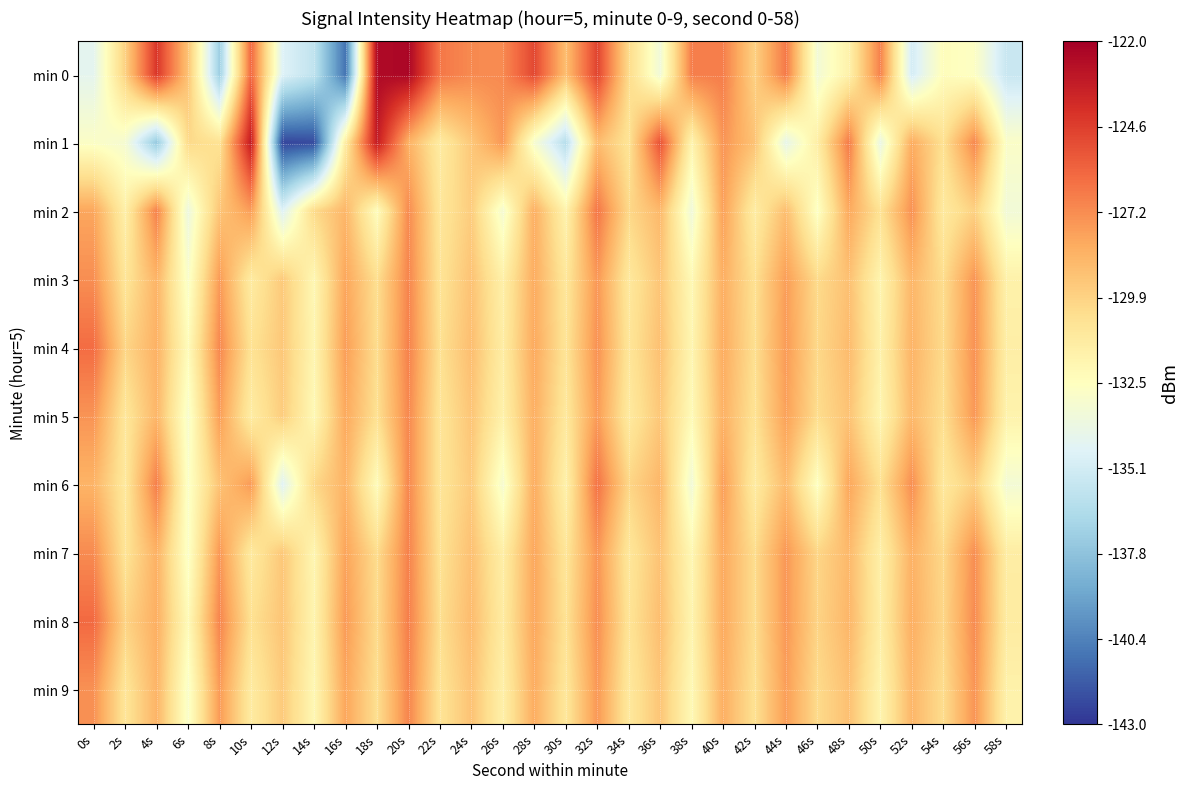

Which series changed the most between 28s and 36s?

min 0